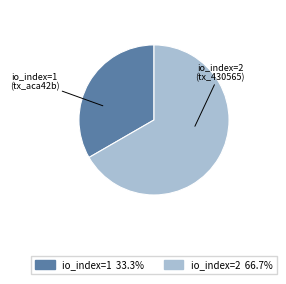

How many slices are in this pie chart?

2